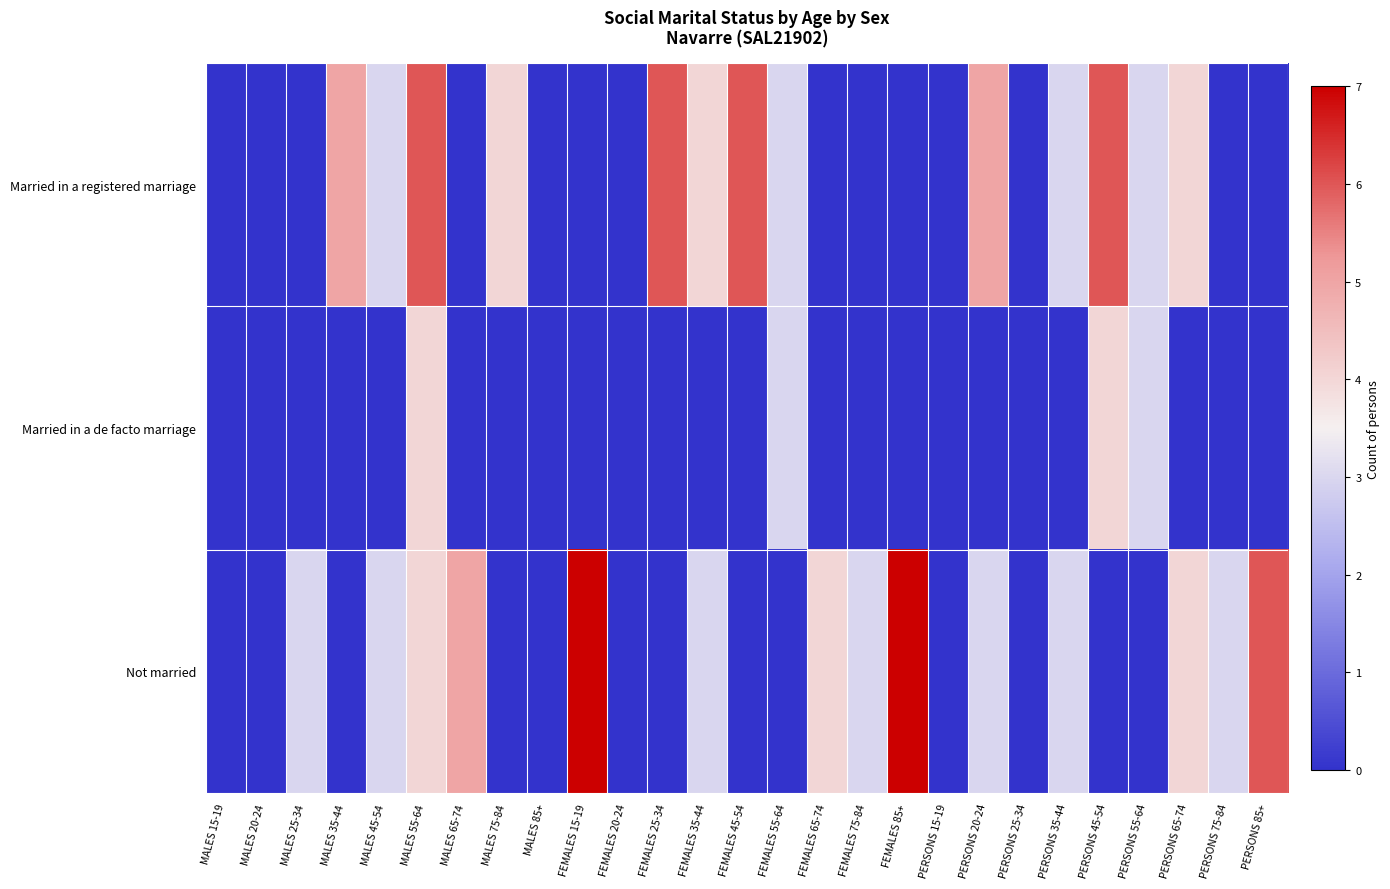

What is the maximum value shown in the chart?

9